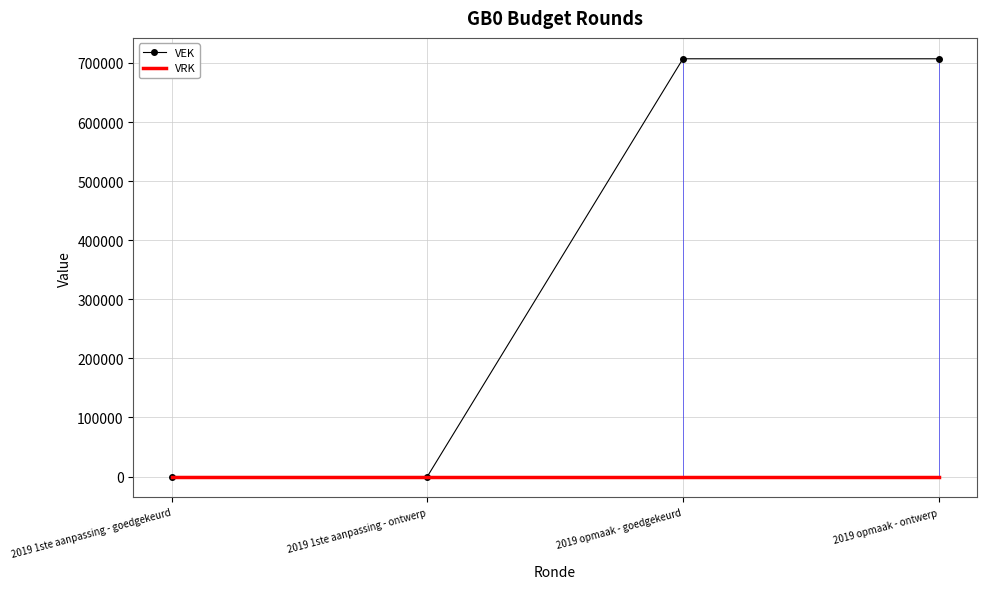

Does the chart have visible grid lines?

Yes